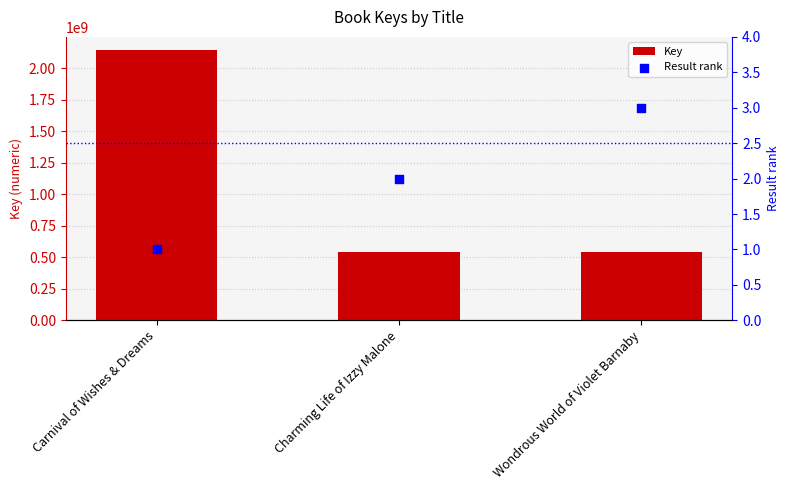

What are all the series names shown in the legend?

Key, Result rank